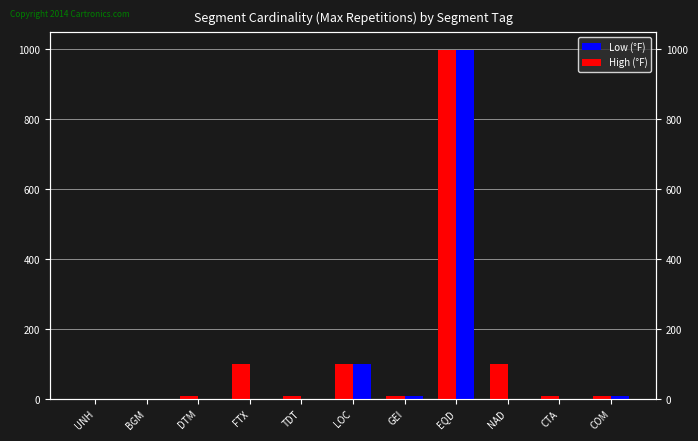

What is the total value across all series at CTA?

10